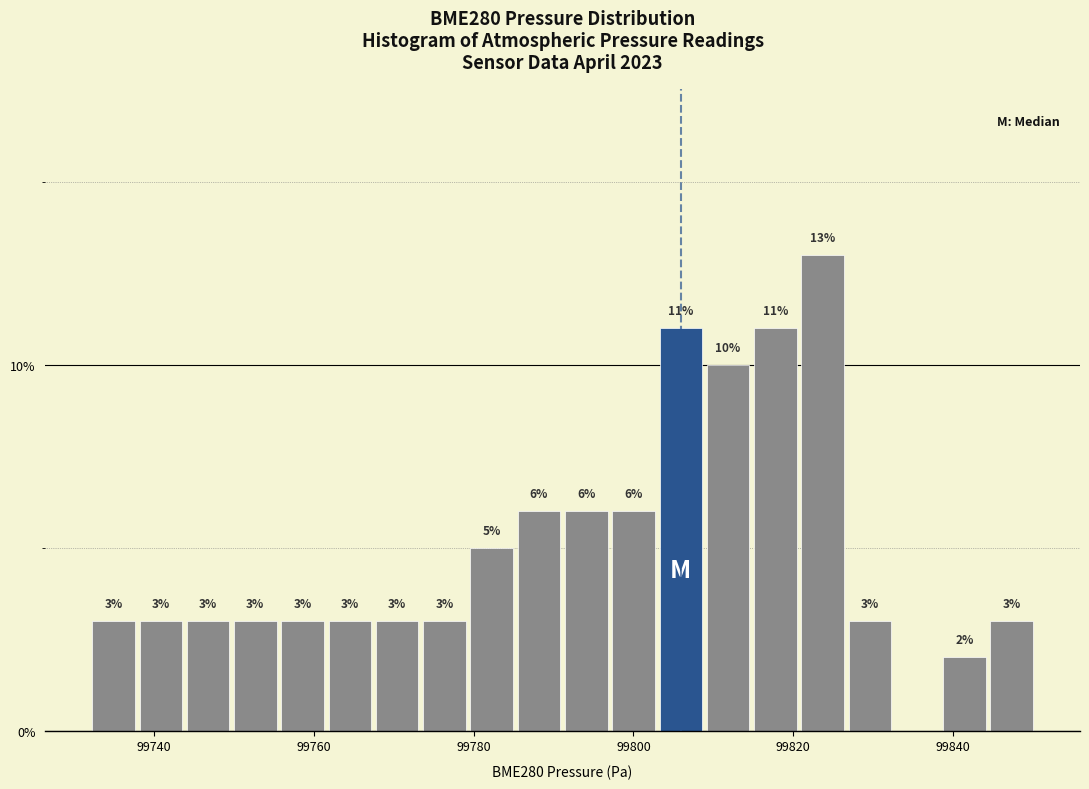

Read against the x-axis, roughly where is the centre of the tallest bar?

99824